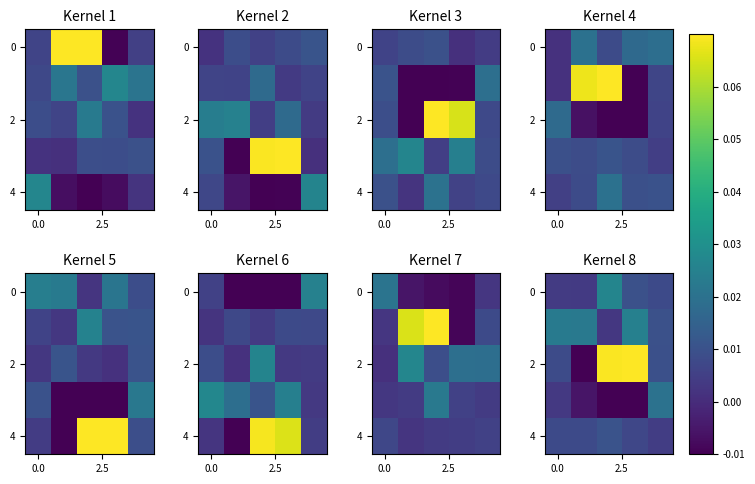

The value of row_2 at 0.0 is 0.0. True or false?

False